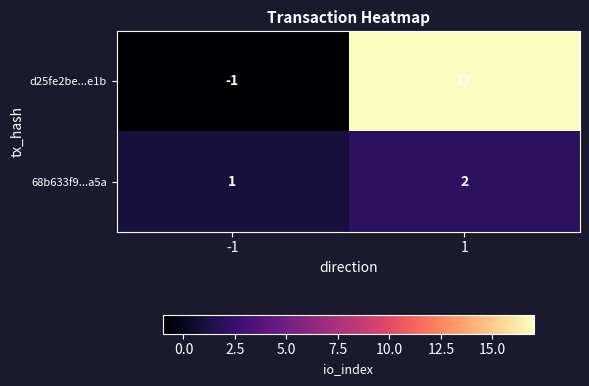

Which category has the lowest value across all series?

-1